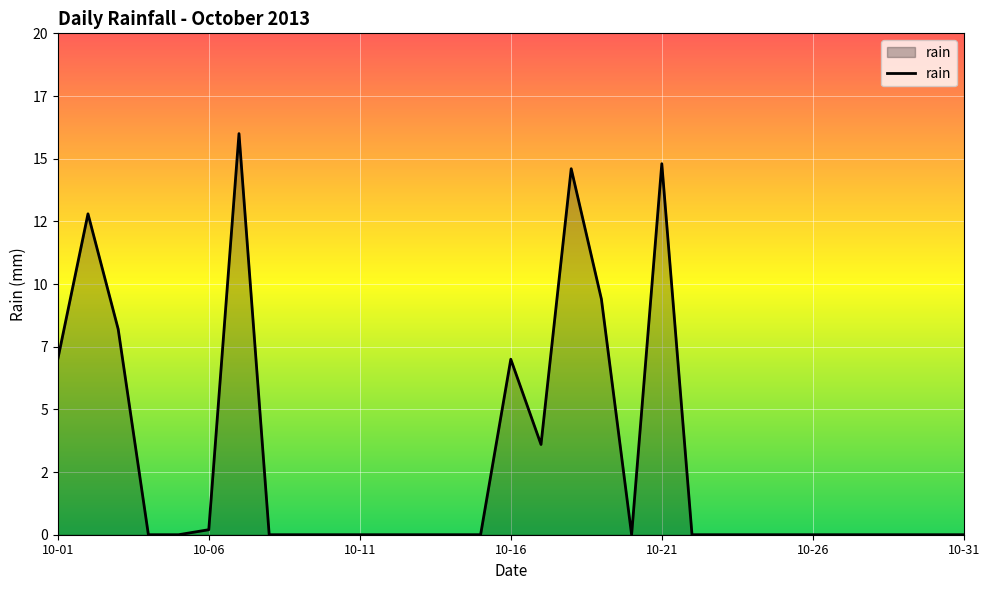

Does the chart display data point markers on the line(s)?

No